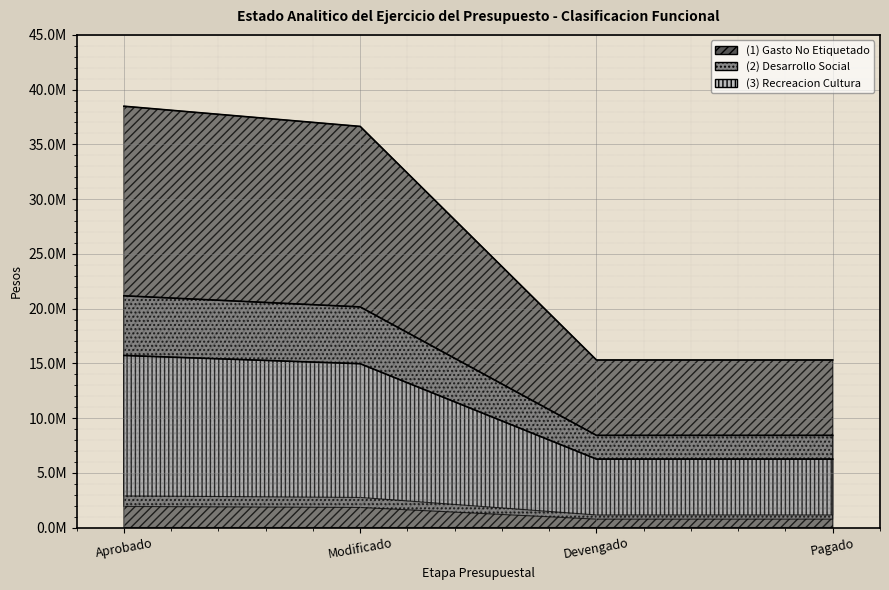

What is the label of the 2nd point from the left?

Modificado